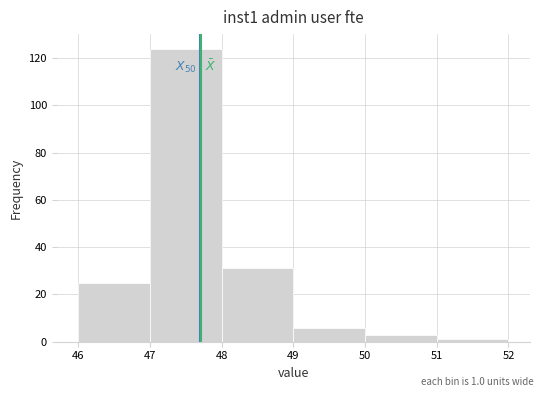

Over which range of the x-axis is the bar tallest?

47 to 48